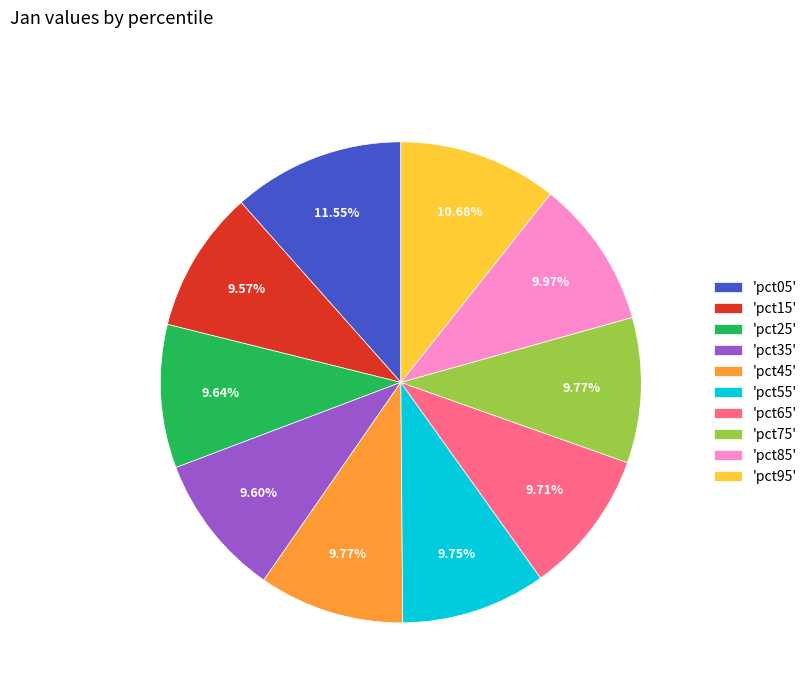

Count the number of slices in the pie.

10